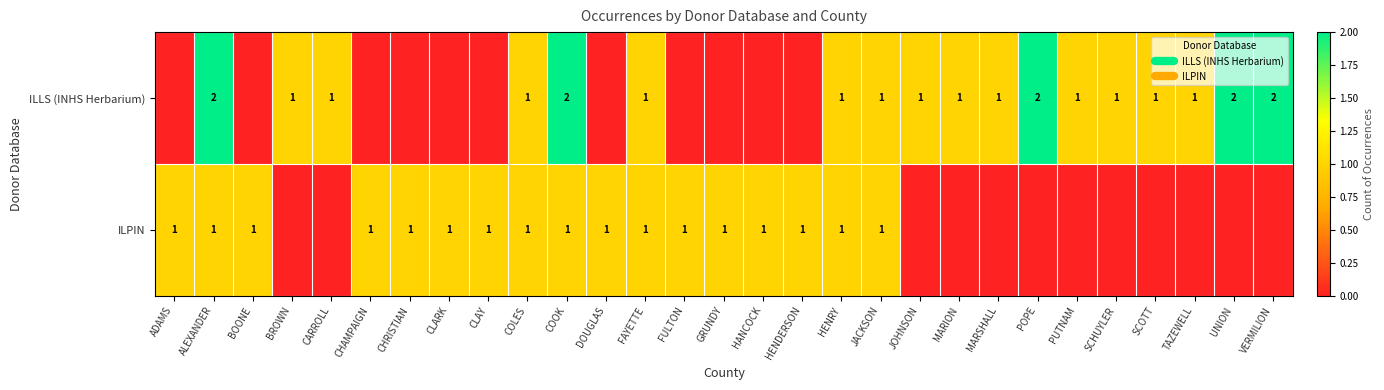

What is the sum of all ILPIN values?

17